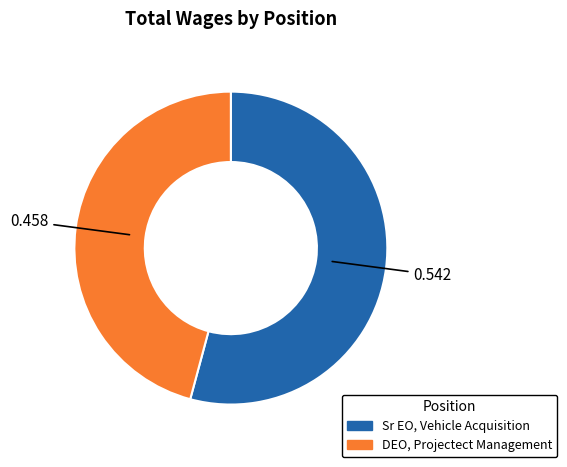

Rank the categories by value from lowest to highest.

DEO, Projectect Management, Sr EO, Vehicle Acquisition